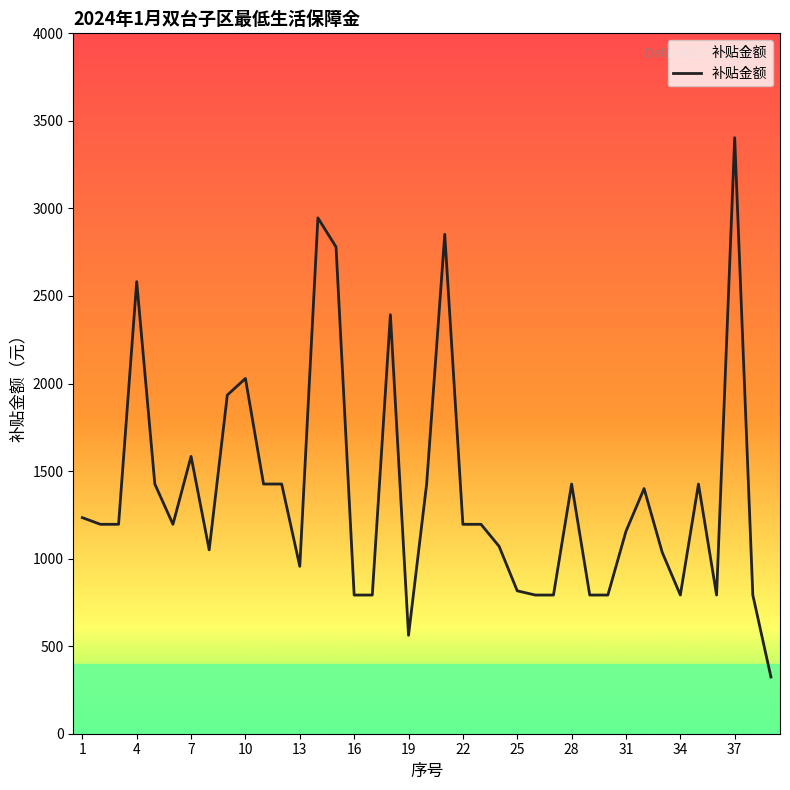

What is the difference between the maximum and minimum values?

3080